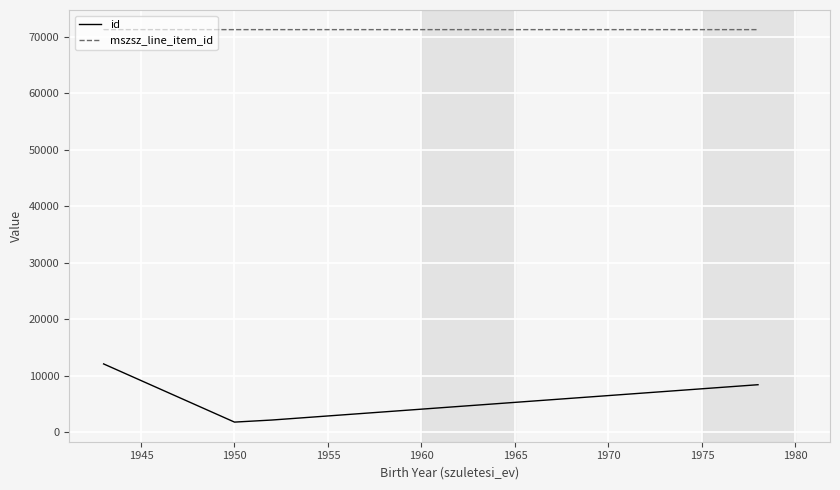

What is the value of the id point at the 4th from the left?

2154